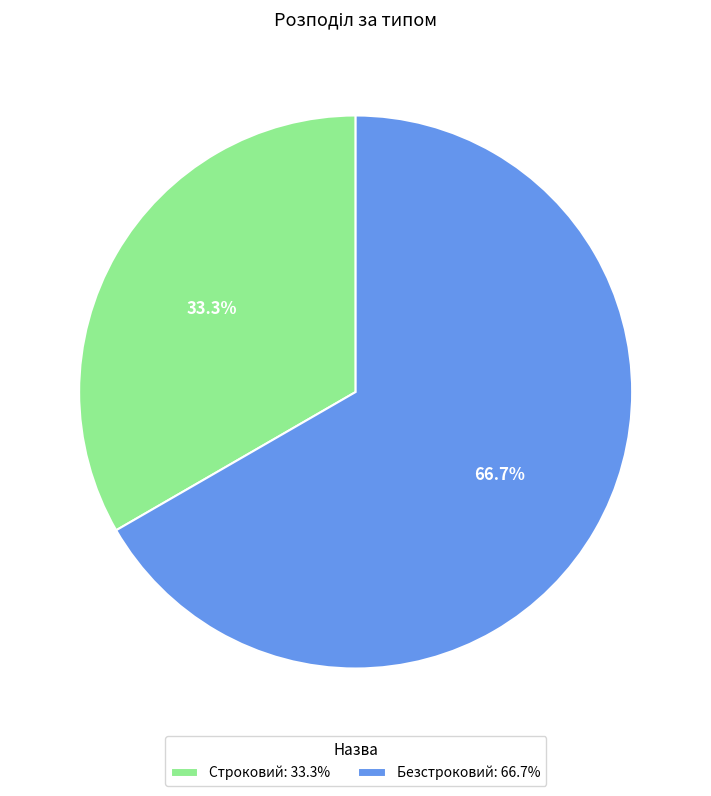

To the nearest percent, what is the combined percentage of Безстроковий and Строковий?

100%